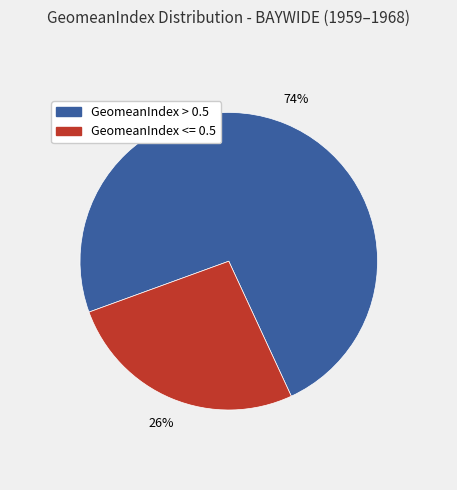

To the nearest percent, what is the average slice percentage?

50%